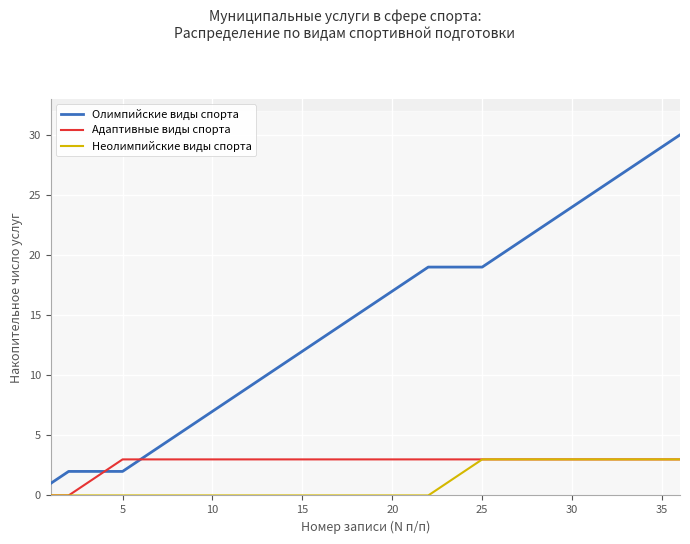

What is the maximum value for Адаптивные виды спорта?

3